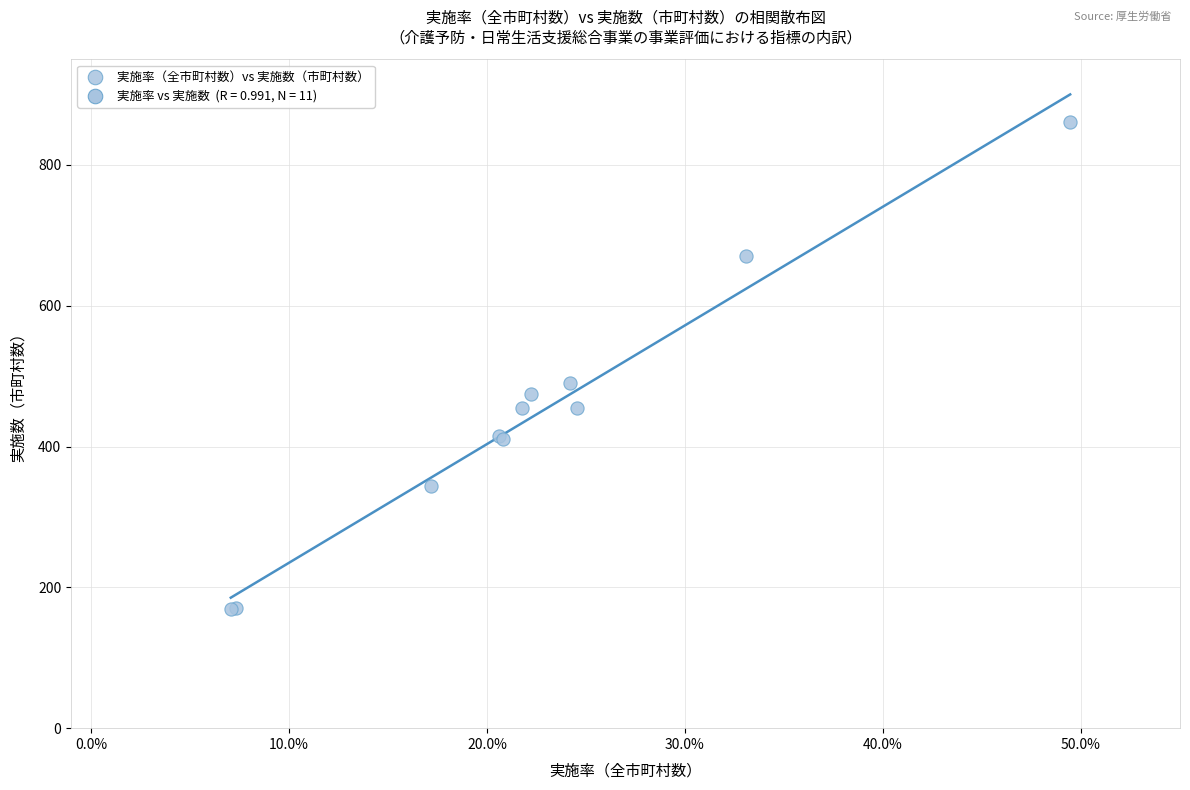

What Y value in the scatter plot is closest to 515?

490